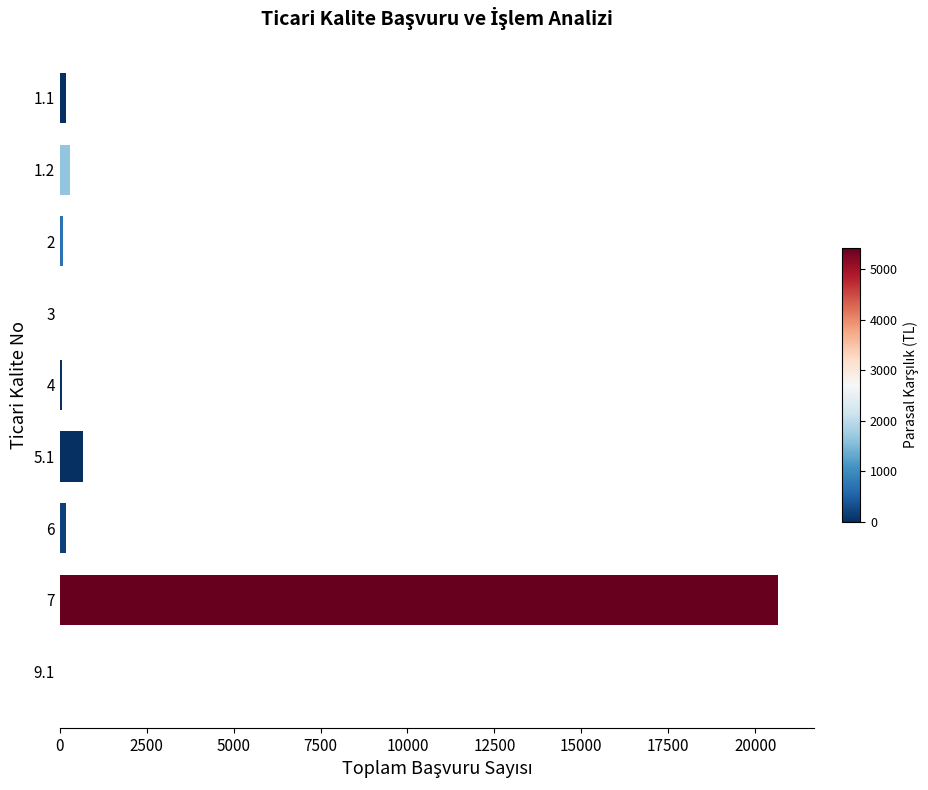

What is the sum of all values?

22166